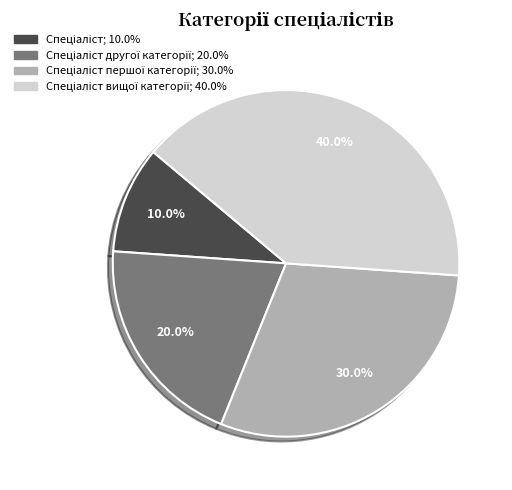

To the nearest percent, what is the difference between the largest and smallest slice percentages?

30%